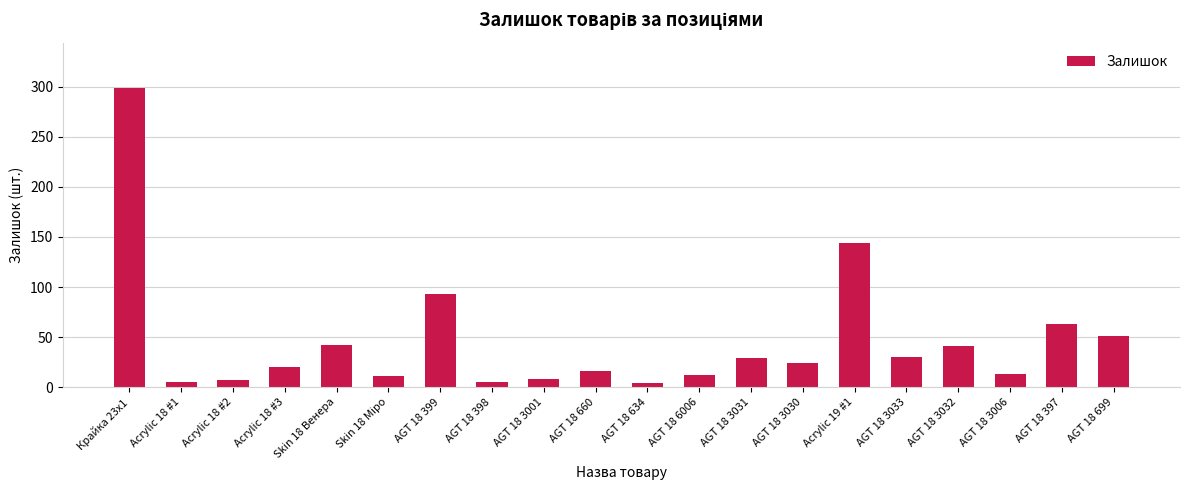

What is the greatest value displayed?

299